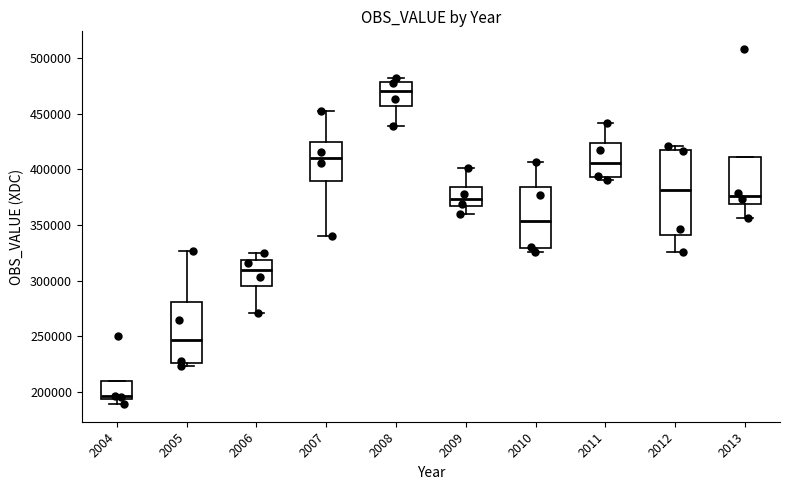

Reading left to right, read every box against the y-axis: the position of its median line, the range the box covers, and the ends of its whiskers. The values are not printed on the chart, so give them approximately, as read against the axis.

2004: median 195000 (just above the box's lower edge), box 195000 to 210000, whiskers 190000 to 210000
2005: median 245000, box 225000 to 280000, whiskers 225000 (just below the box's lower edge) to 325000
2006: median 310000, box 295000 to 320000, whiskers 270000 to 325000
2007: median 410000, box 390000 to 425000, whiskers 340000 to 455000
2008: median 470000, box 455000 to 480000, whiskers 440000 to 480000 (just above the box's upper edge)
2009: median 375000, box 365000 to 385000, whiskers 360000 to 400000
2010: median 355000, box 330000 to 385000, whiskers 325000 to 405000
2011: median 405000, box 395000 to 425000, whiskers 390000 to 440000
2012: median 380000, box 340000 to 420000, whiskers 325000 to 420000 (just above the box's upper edge)
2013: median 375000, box 370000 to 410000, whiskers 355000 to 410000